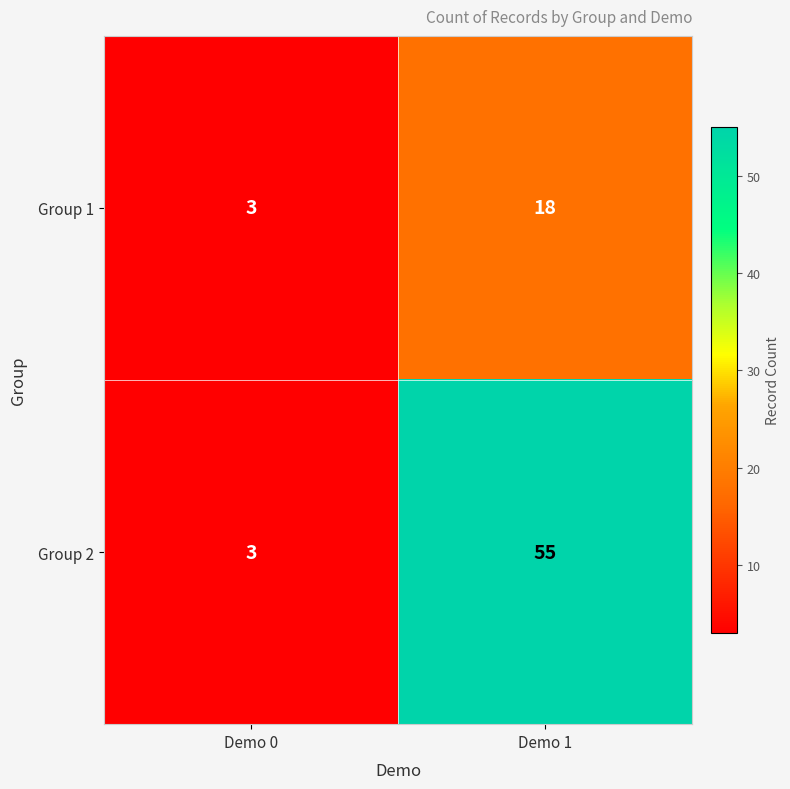

Which series has the largest total across all categories?

Group 2